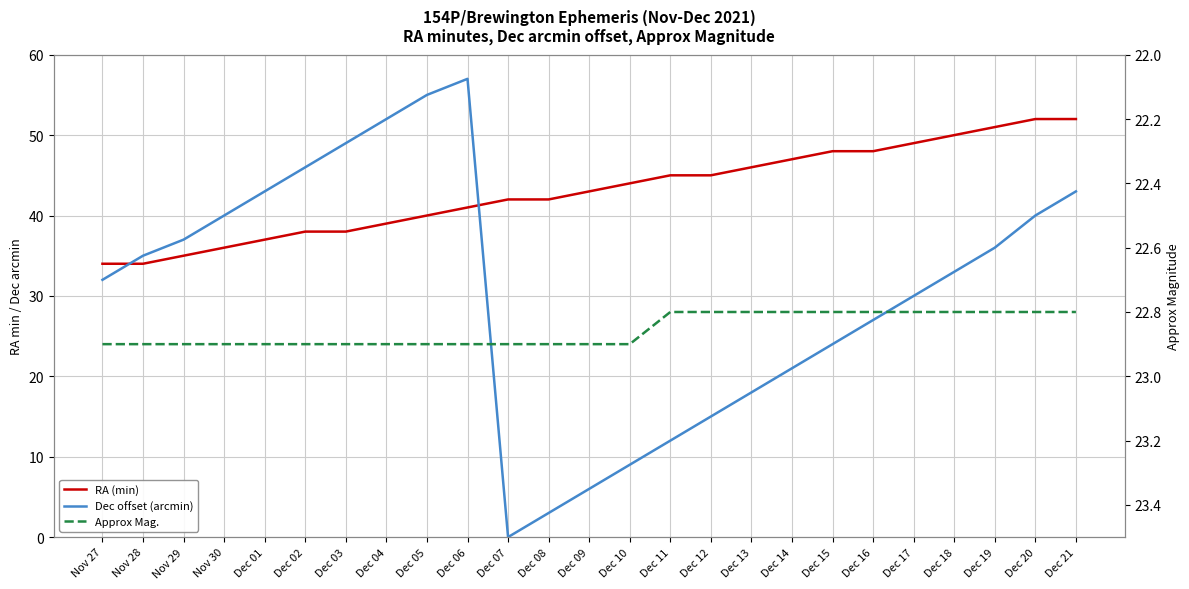

What is the sum of all Approx Mag. values?

571.4